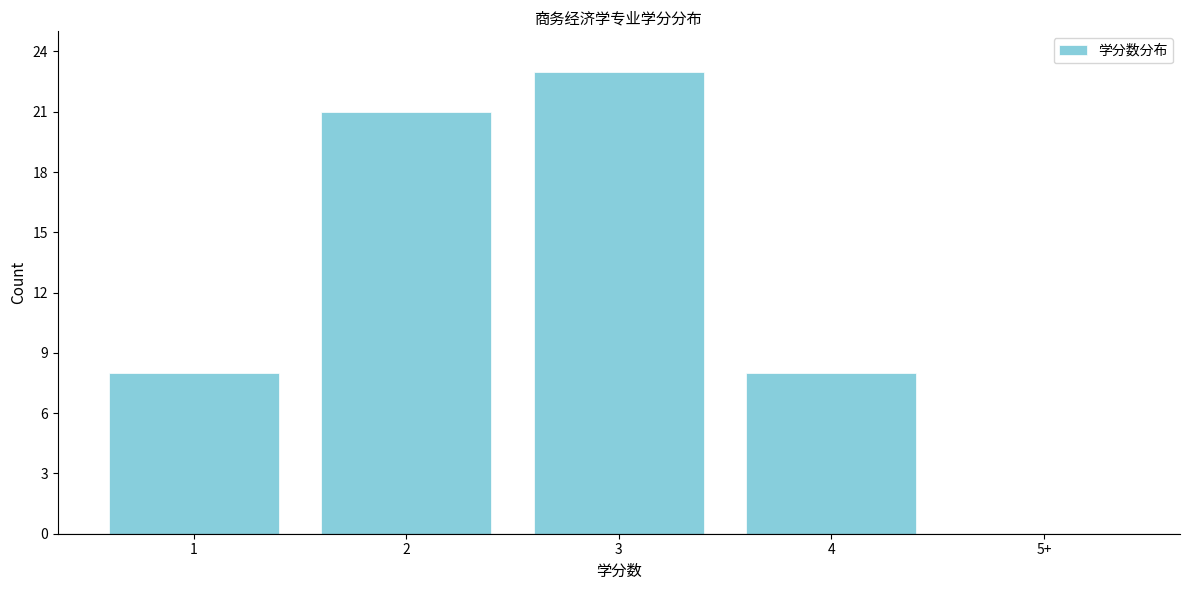

Reading right to left, what are all the values shown in this chart?

5+=0	4=8	3=23	2=21	1=8